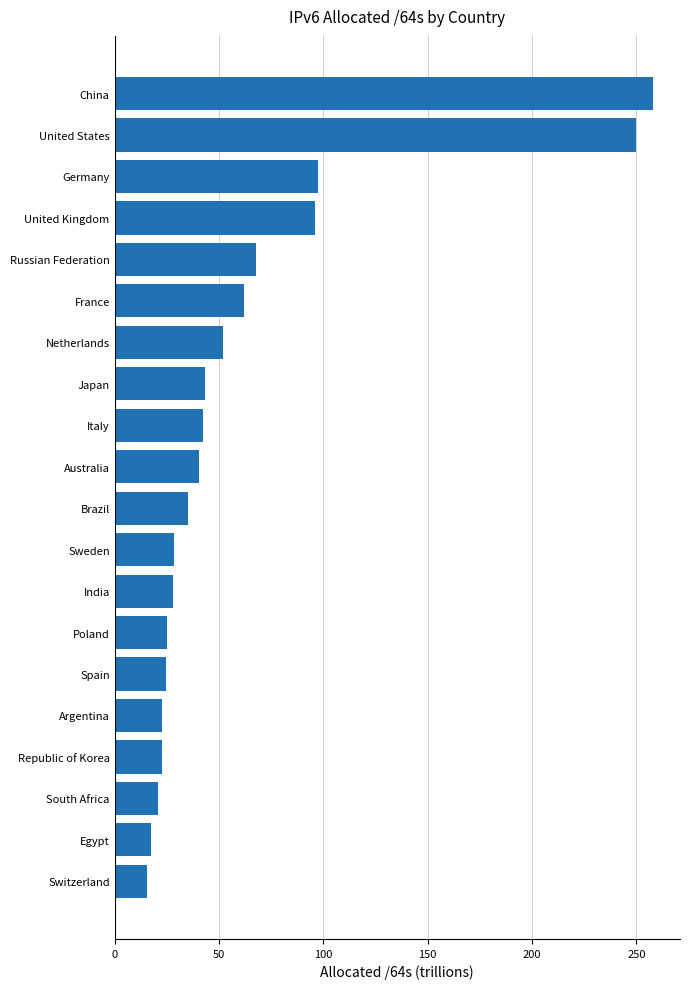

What is the change in value from Brazil to United Kingdom?

+60.7